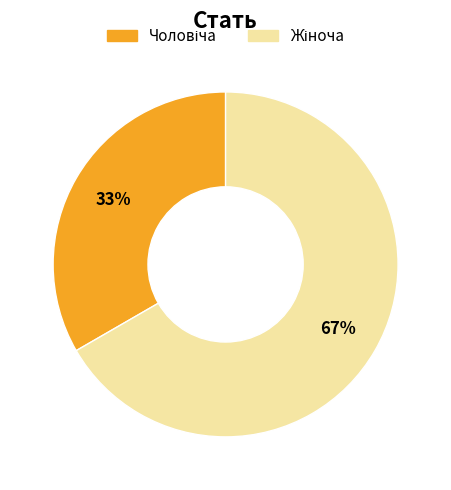

Does any single category account for the majority?

Yes